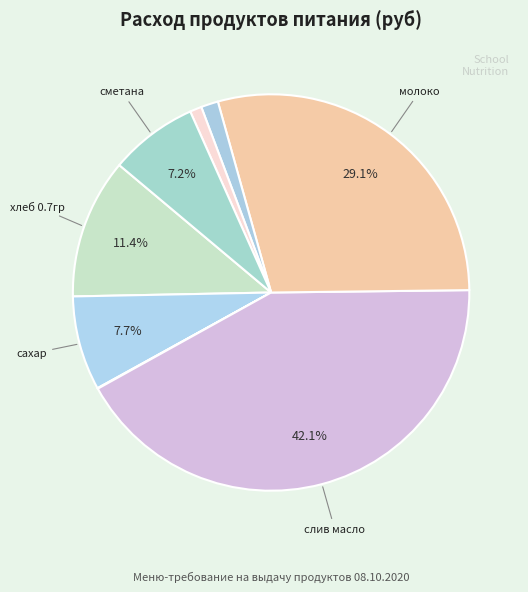

How many slices are in this pie chart?

8